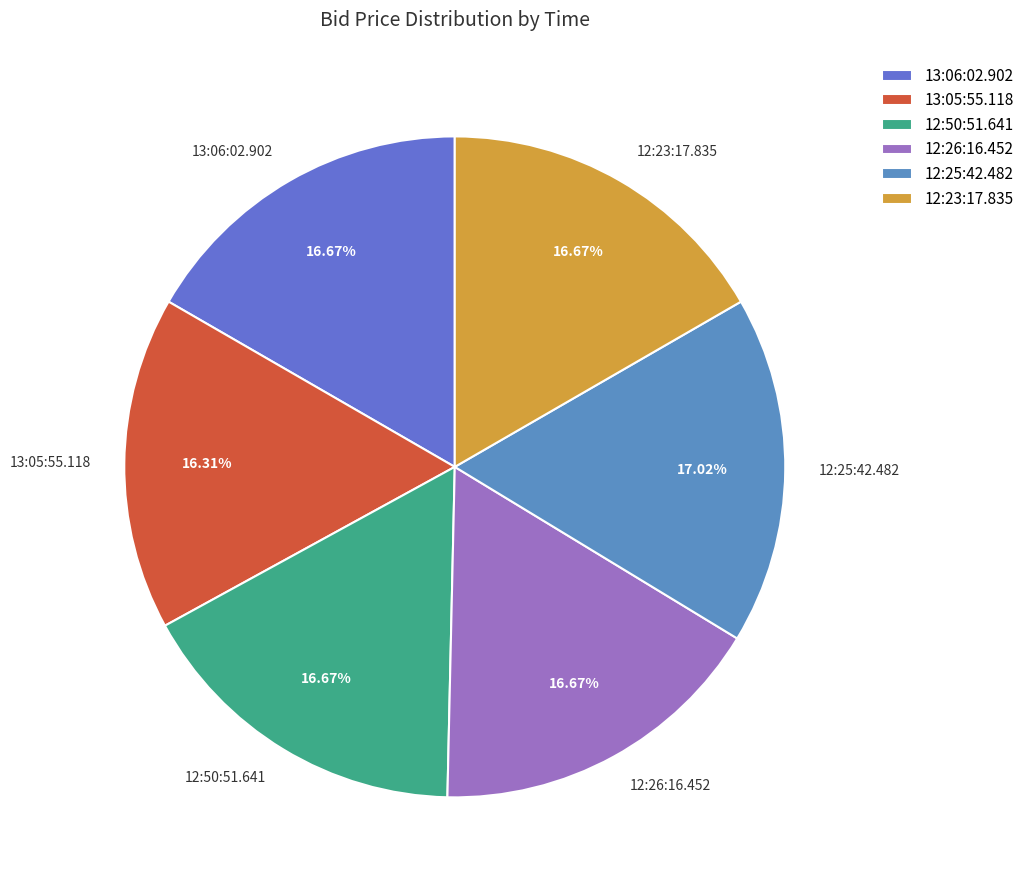

To the nearest percent, what is the average slice percentage?

17%